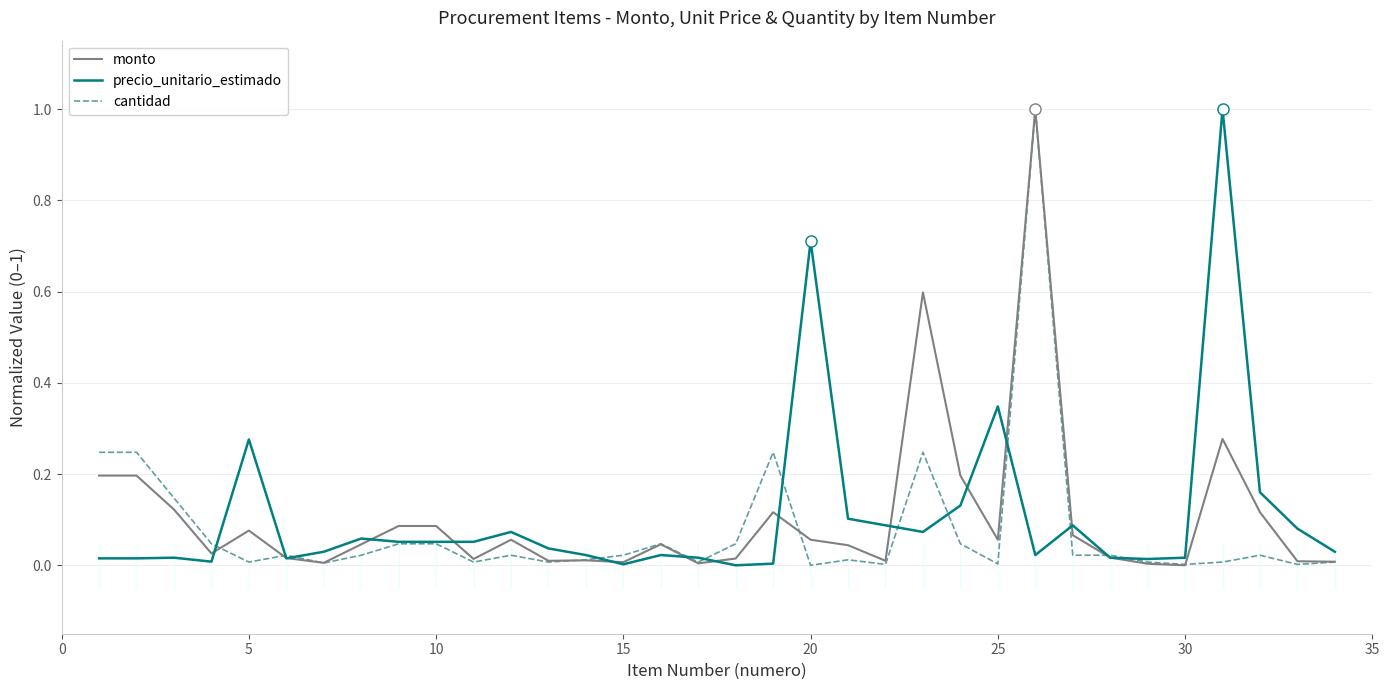

What is the value of the monto point at the 2nd from the left?

0.2